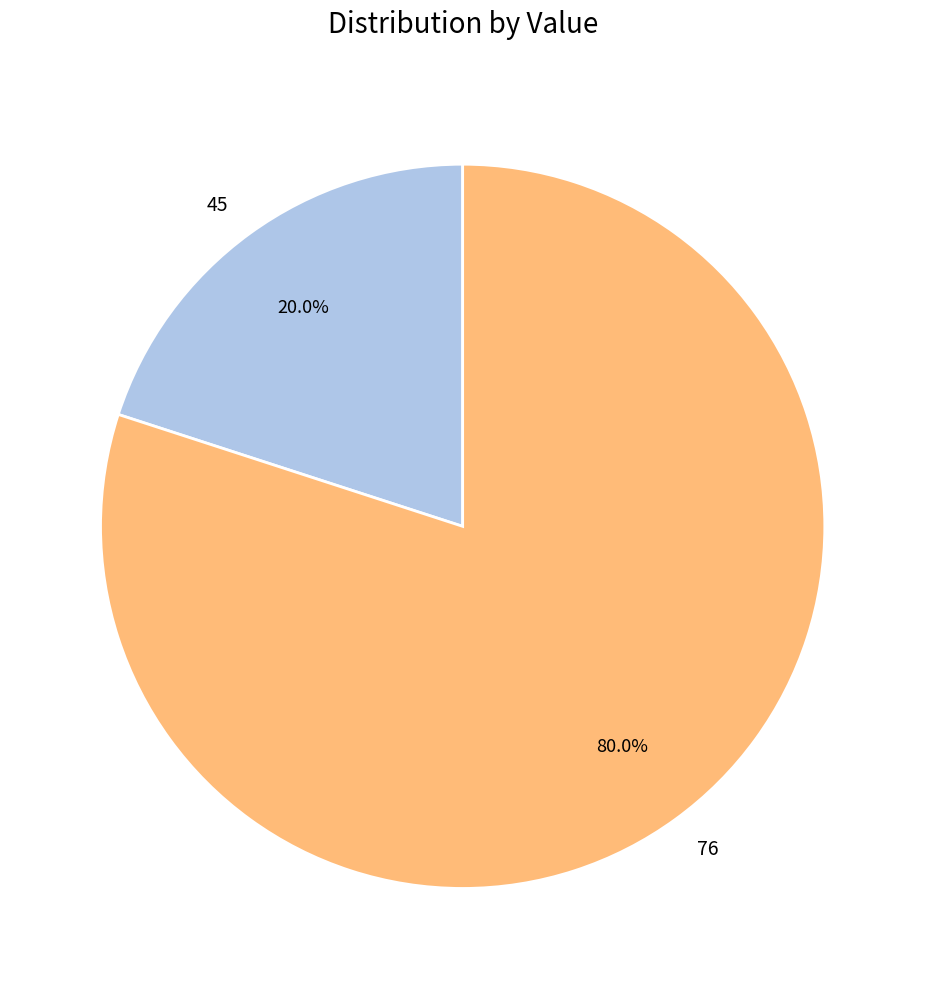

Which slice is the smallest?

45